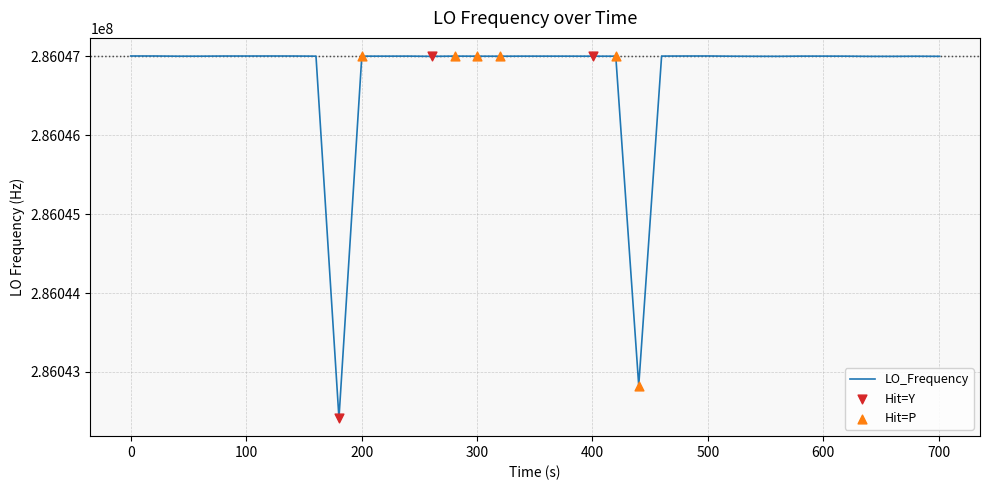

What is the minimum value shown in the chart?

286042416.8